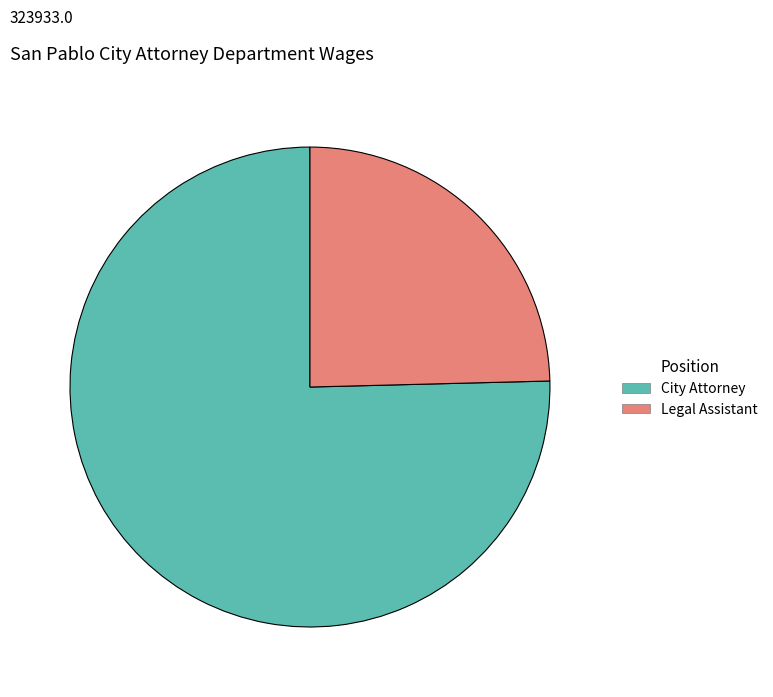

Is City Attorney the majority of the pie?

Yes